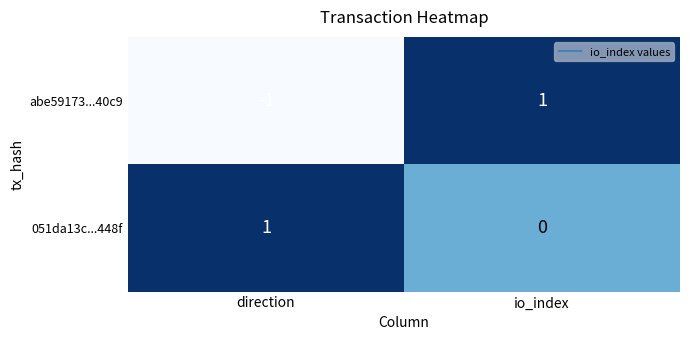

At which label is abe59173...40c9 closest to 0?

direction